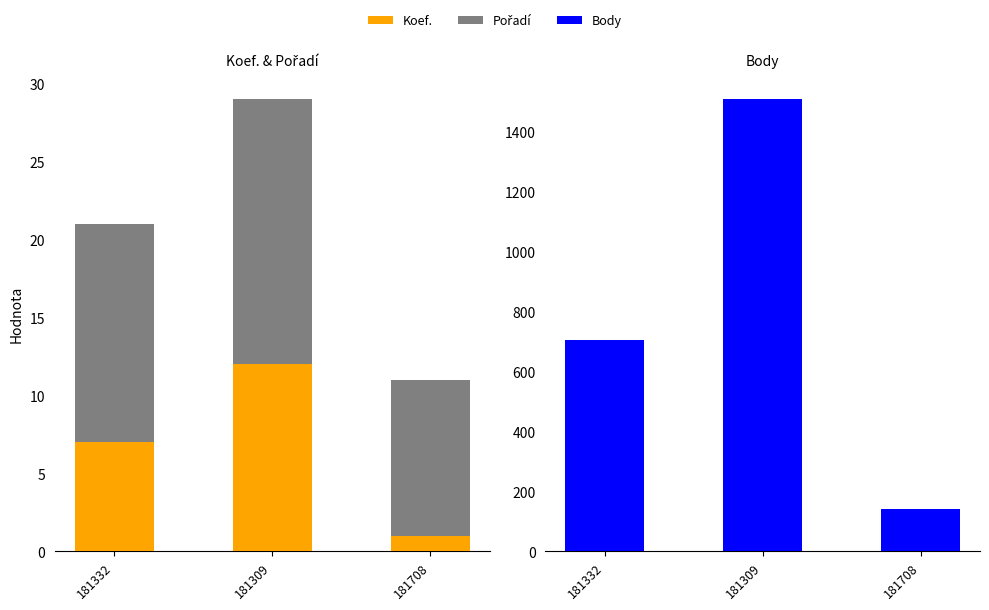

Rank the series by their maximum value, from highest to lowest.

Body, Pořadí, Koef.